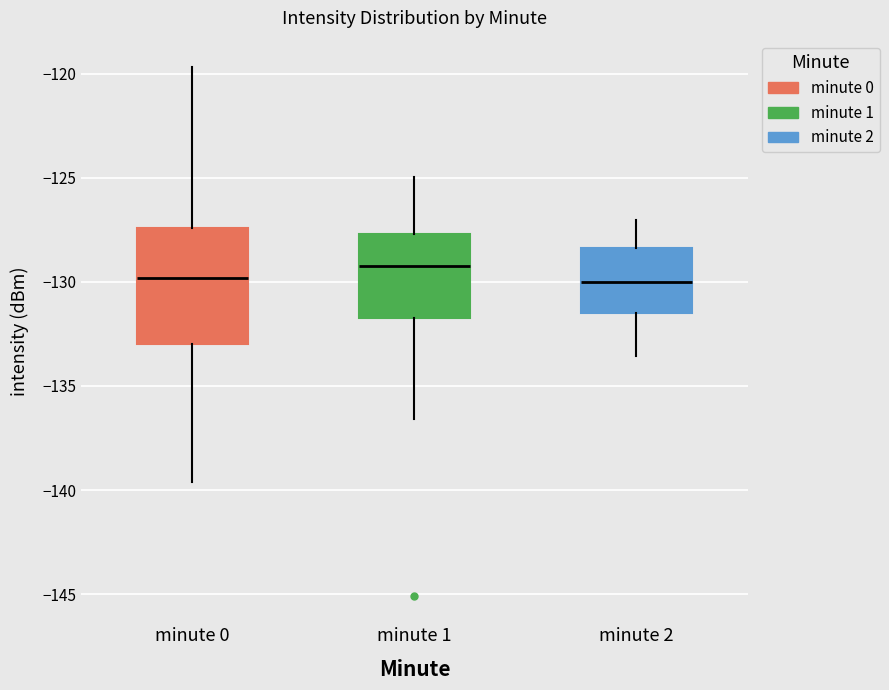

Comparing the boxes themselves (not the whiskers), which one is the tallest?

minute 0